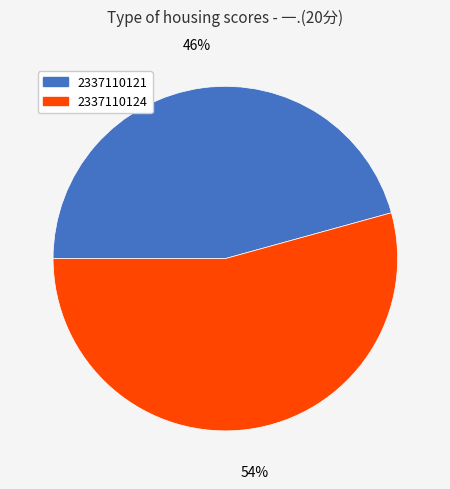

Count the number of slices in the pie.

2